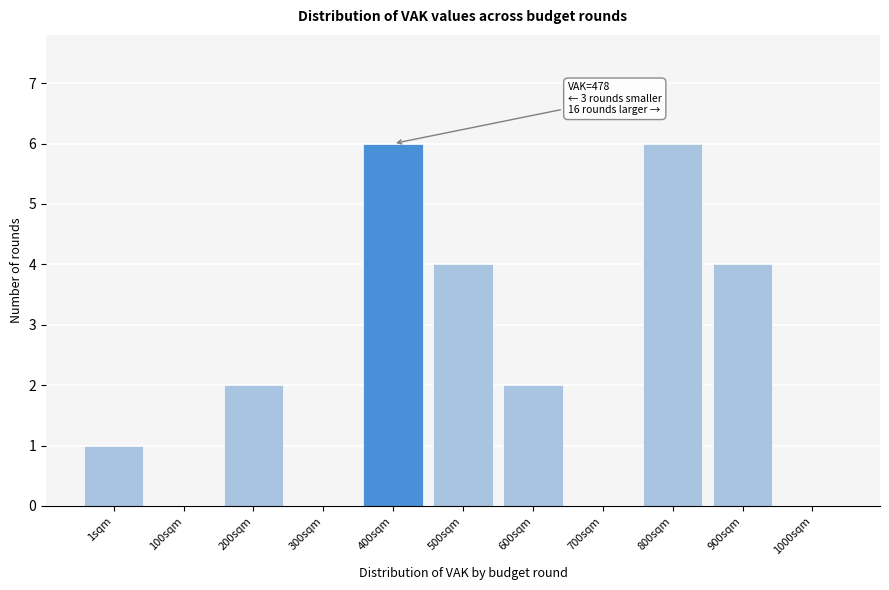

Reading right to left, list all the values displayed in this chart.

1000sqm=0	900sqm=4	800sqm=6	700sqm=0	600sqm=2	500sqm=4	400sqm=6	300sqm=0	200sqm=2	100sqm=0	1sqm=1